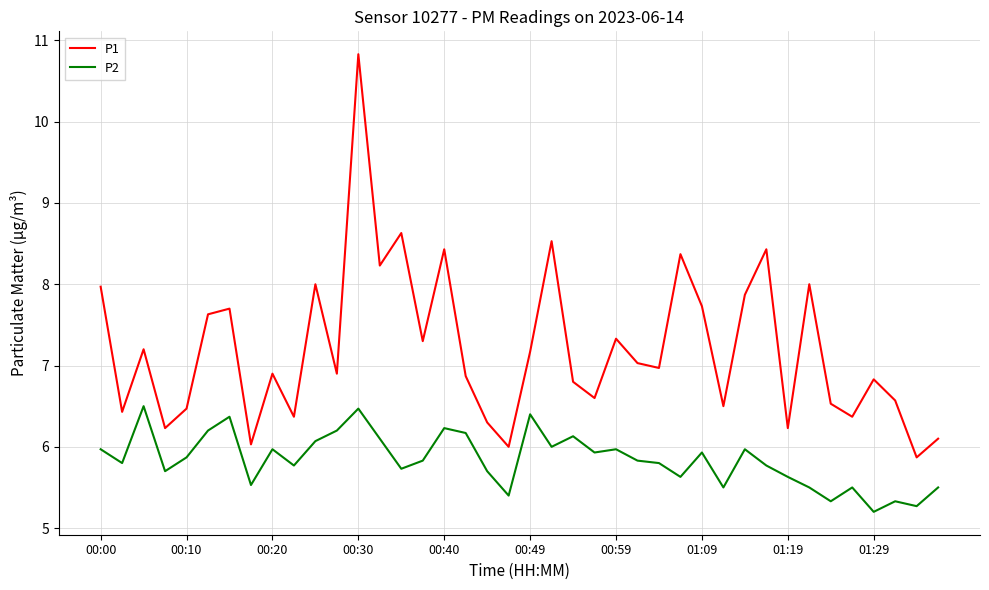

True or false: P2 and P1 cross at least once.

False